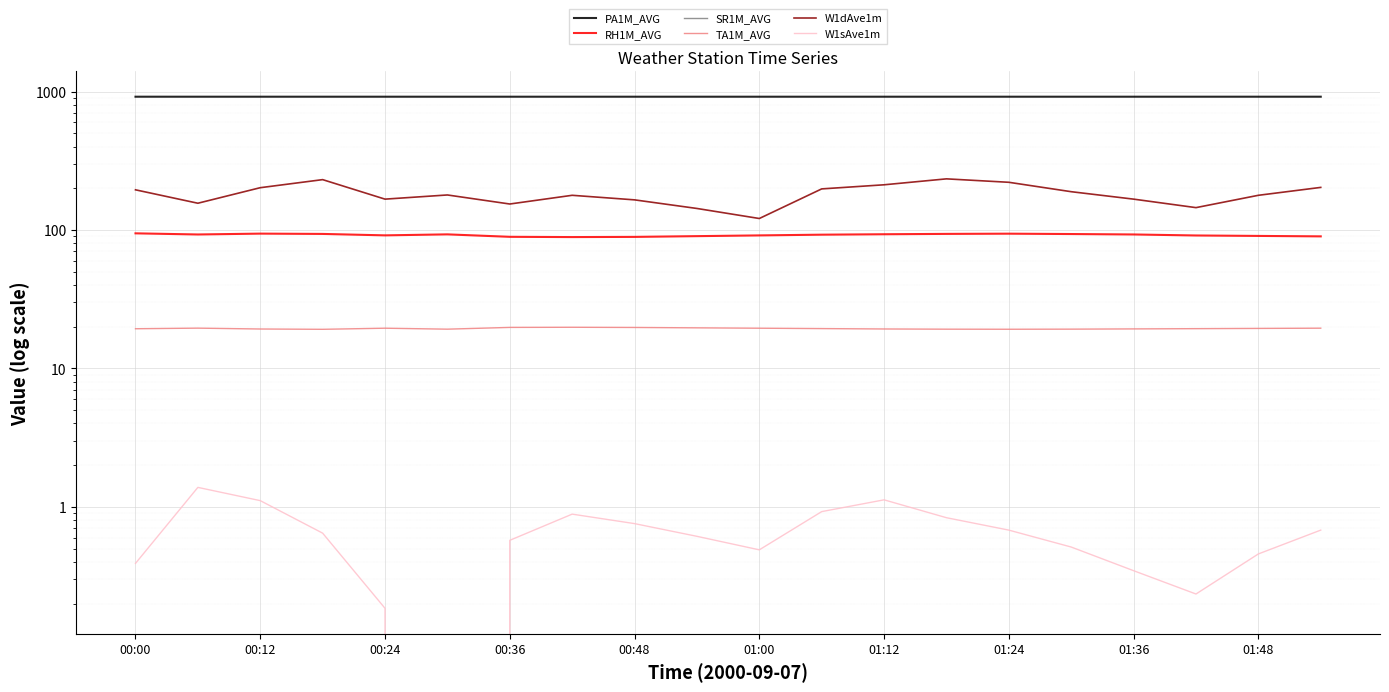

What is the difference between the second highest and second lowest values in the W1sAve1m series?

0.9